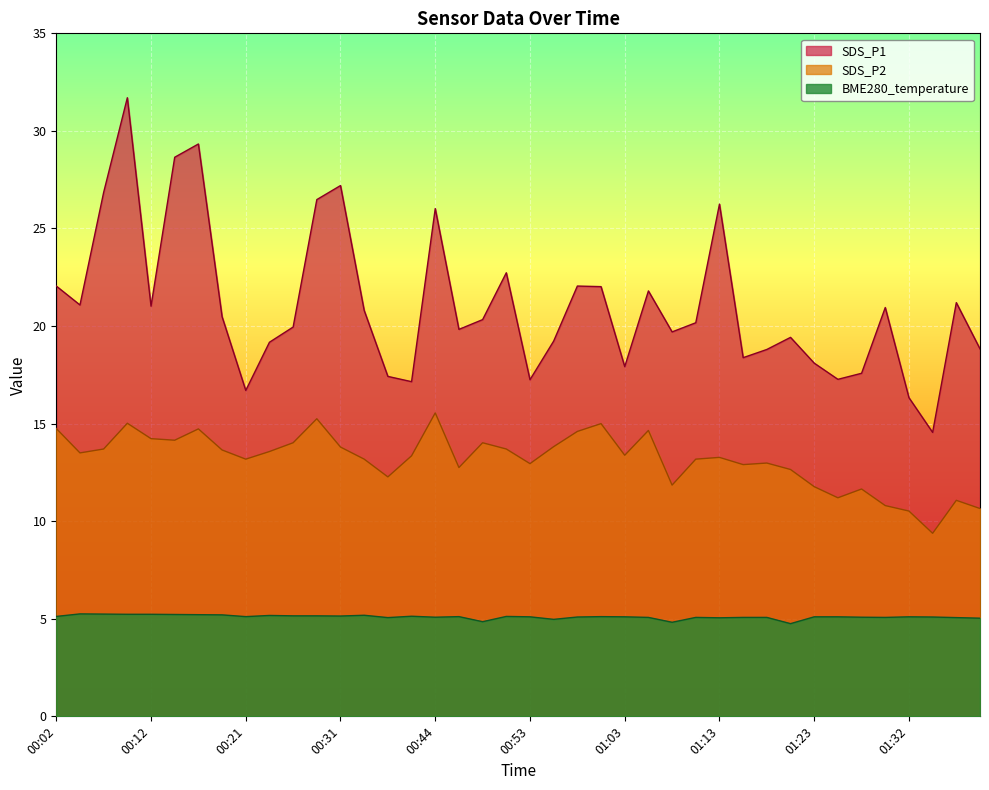

What are all the series names shown in the legend?

SDS_P1, SDS_P2, BME280_temperature